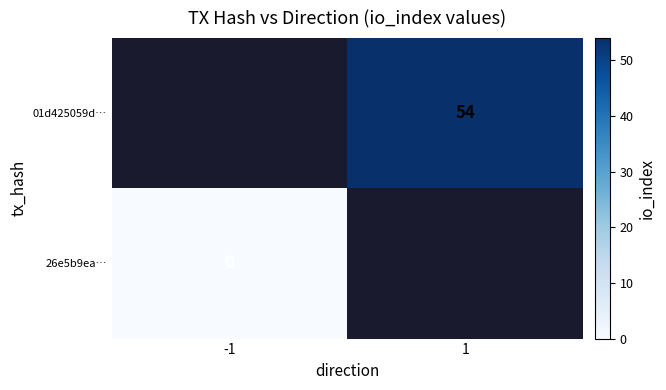

Is the value of 01d425059d… at 1 greater than the value of 26e5b9ea… at -1?

Yes